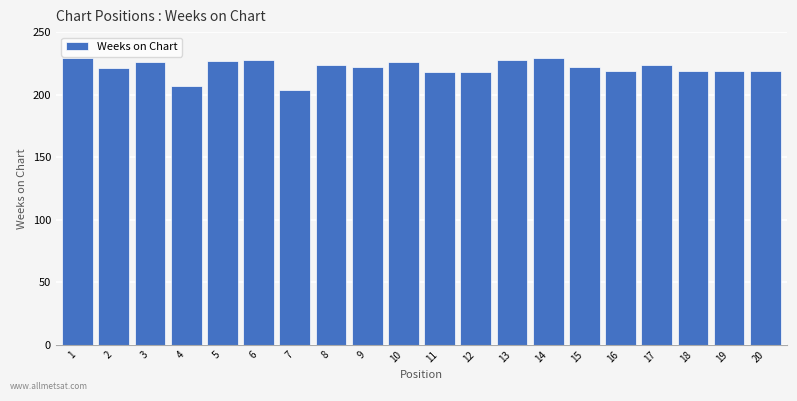

What is the smallest value displayed?

204